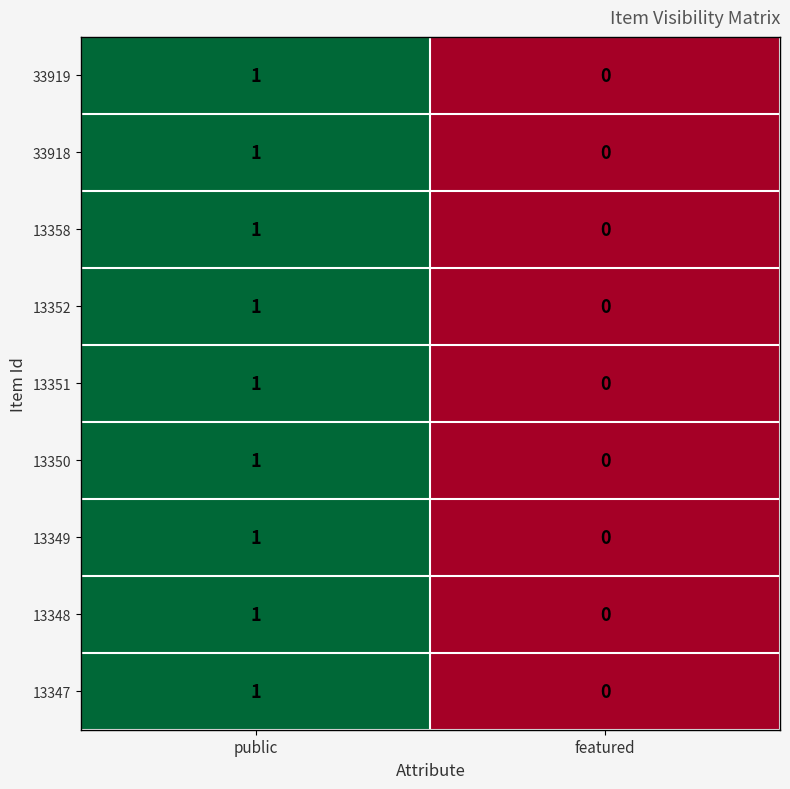

Where is 13358 nearest to the value 0?

featured